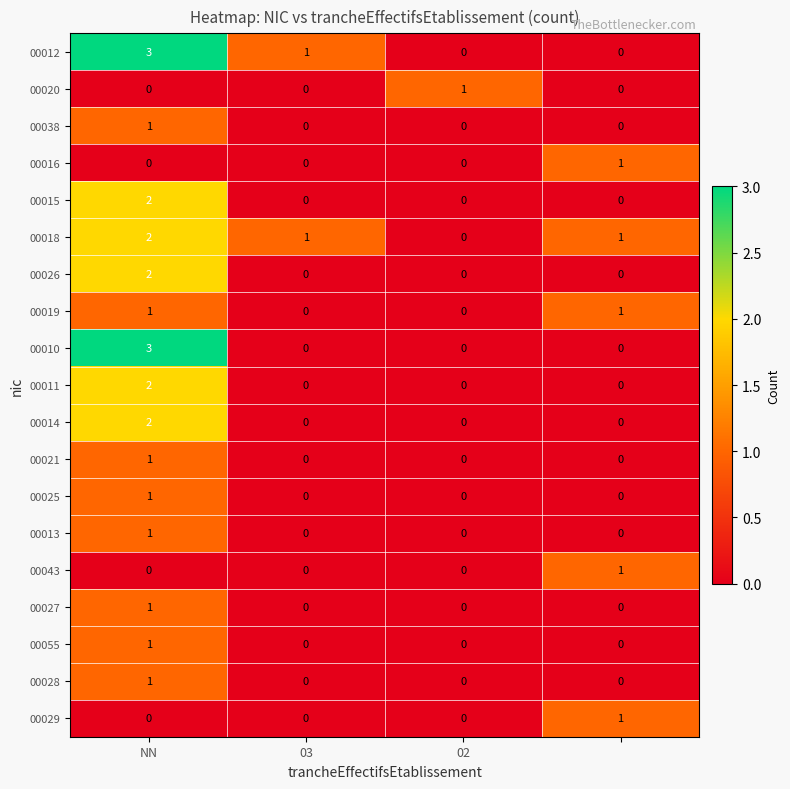

How many 00055 values are between 0 and 1?

4